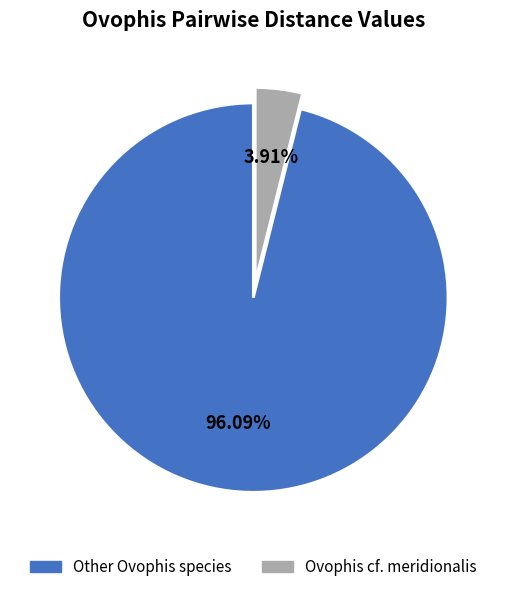

Combined, do Other Ovophis species and Ovophis cf. meridionalis account for over 50%?

Yes